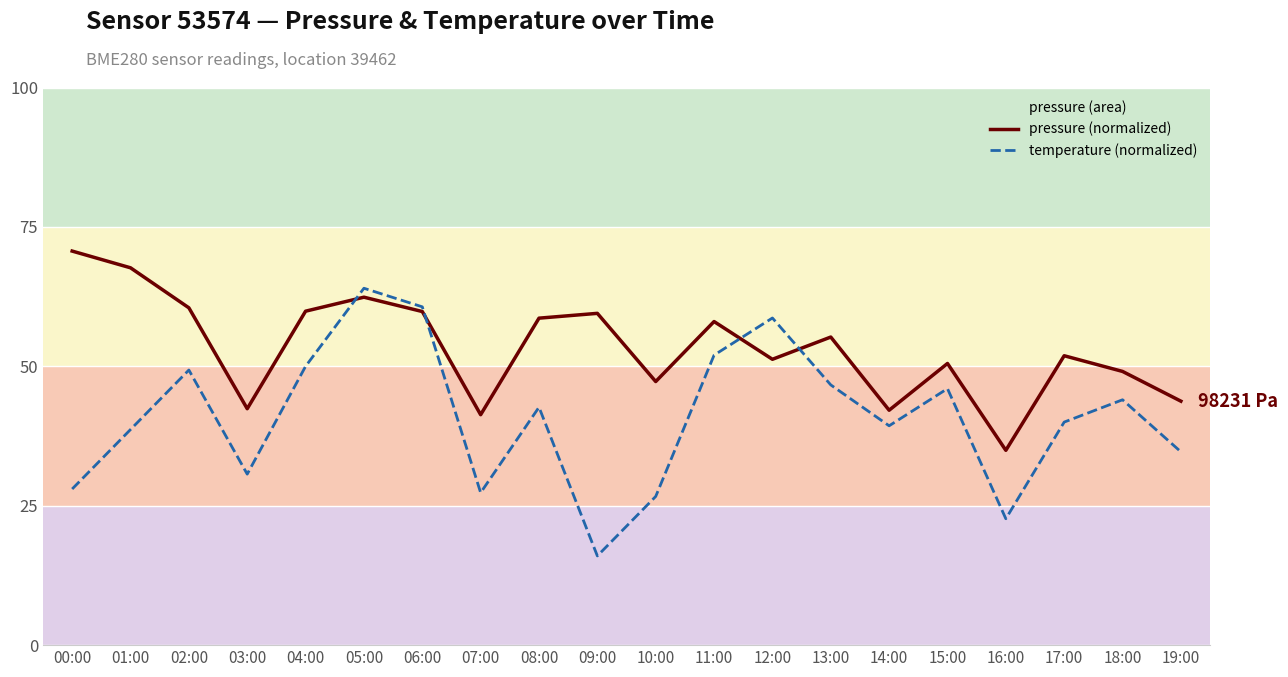

Reading left to right, transcribe all the data shown in this chart.

pressure (normalized): 00:00=70.7	01:00=67.7	02:00=60.5	03:00=42.4	04:00=59.9	05:00=62.4	06:00=59.8	07:00=41.3	08:00=58.6	09:00=59.5	10:00=47.3	11:00=58.0	12:00=51.3	13:00=55.2	14:00=42.1	15:00=50.5	16:00=34.9	17:00=51.9	18:00=49.1	19:00=43.8
temperature (normalized): 00:00=28.0	01:00=38.7	02:00=49.3	03:00=30.7	04:00=50.0	05:00=64.0	06:00=60.7	07:00=27.3	08:00=42.7	09:00=16.0	10:00=26.7	11:00=52.0	12:00=58.7	13:00=46.7	14:00=39.3	15:00=46.0	16:00=22.7	17:00=40.0	18:00=44.0	19:00=34.7